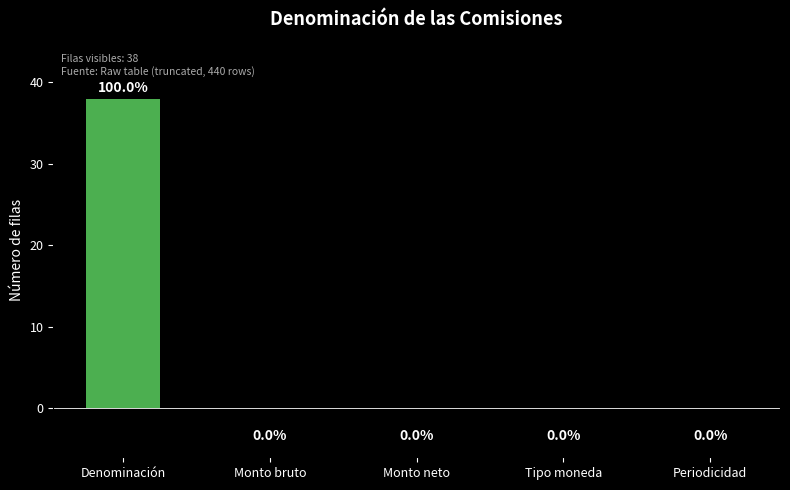

What is the maximum value shown in the chart?

38